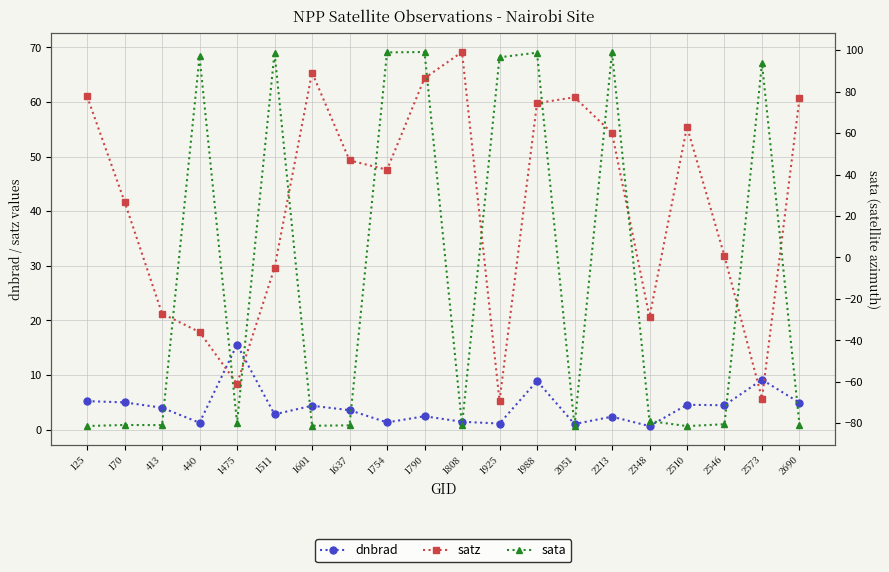

Which series has the widest spread of values?

sata